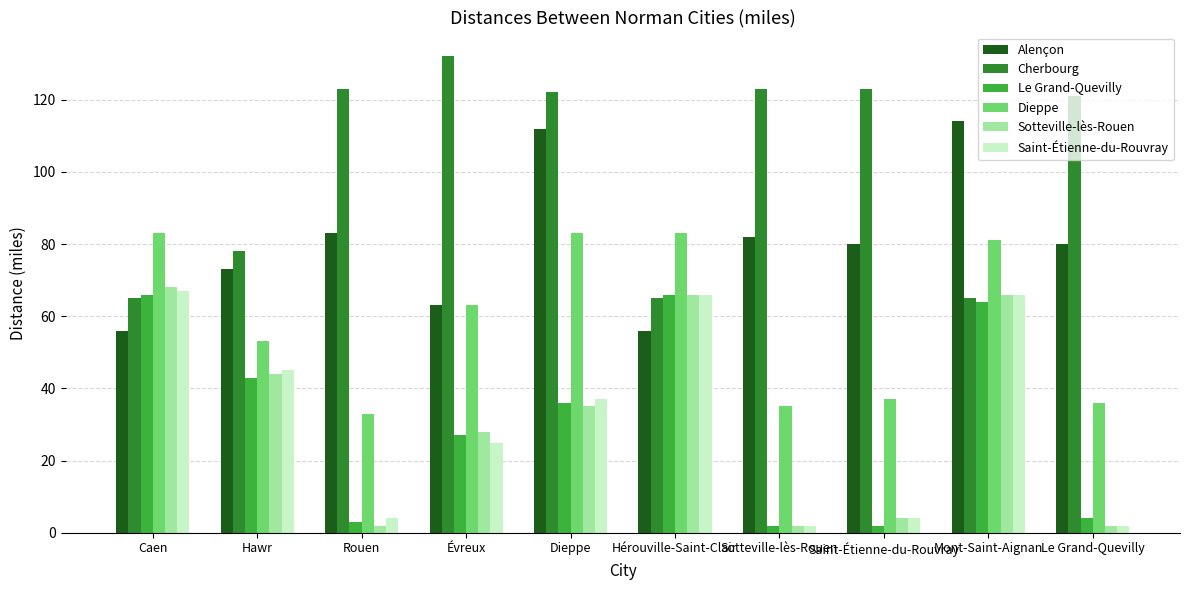

How many distinct data groups are displayed?

6